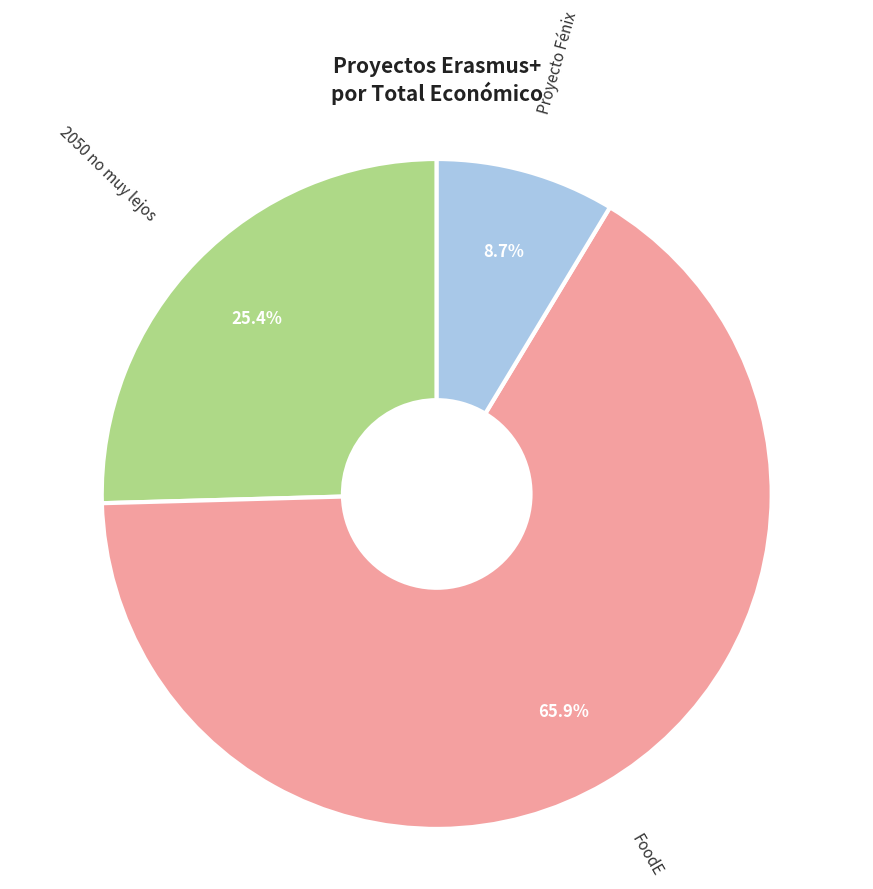

Does any single category account for the majority?

Yes